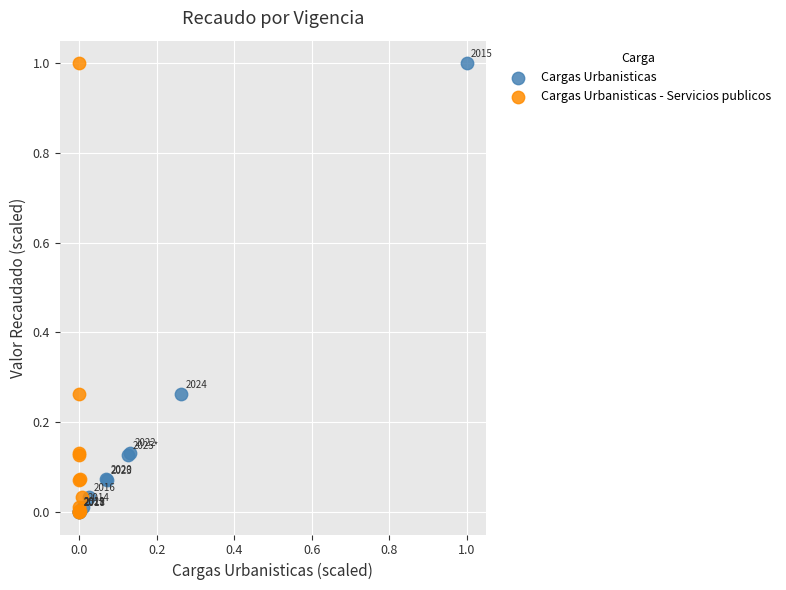

What are all the series names shown in the legend?

Cargas Urbanisticas, Cargas Urbanisticas - Servicios publicos